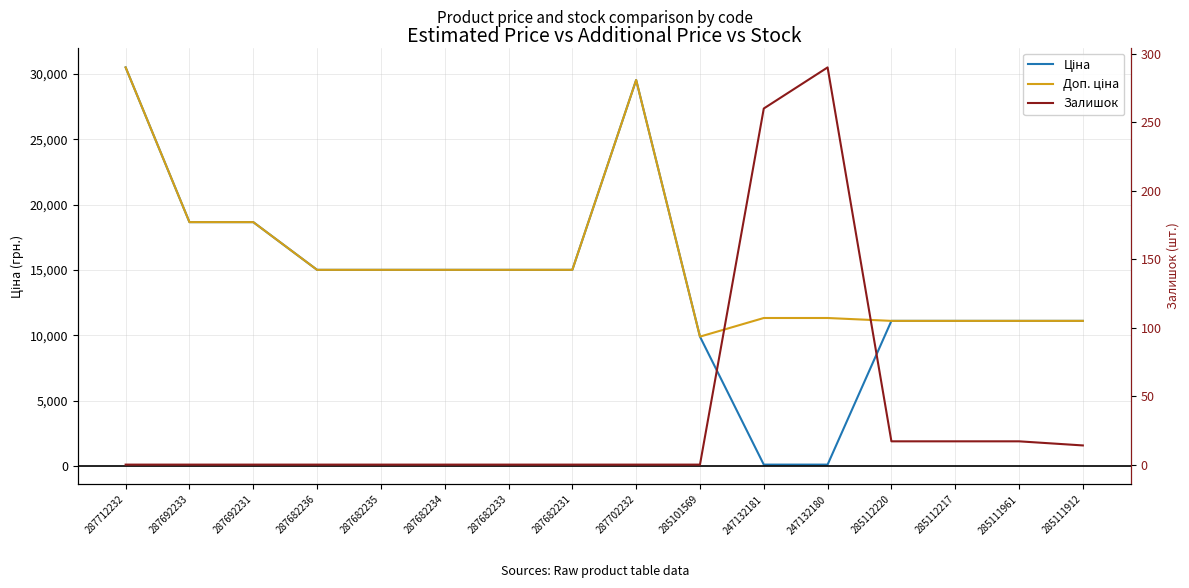

How many values in the Ціна series exceed 15019?

9